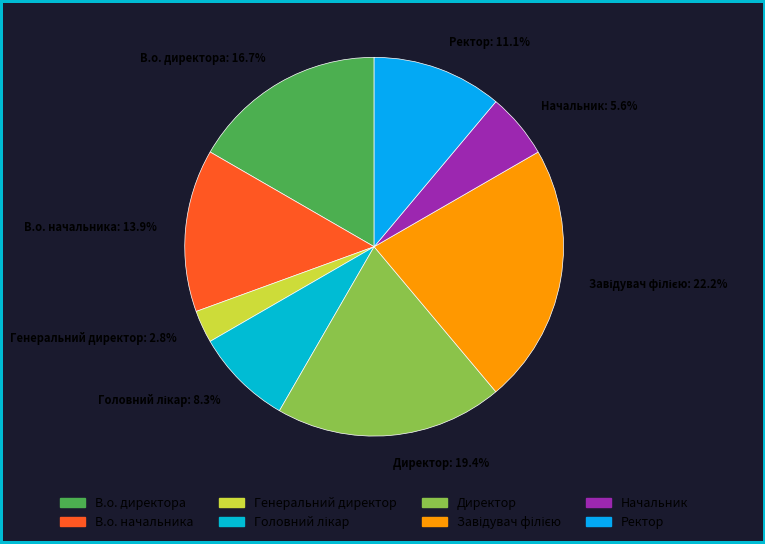

What is the ratio of the value at Генеральний директор to the value at Начальник?

0.5